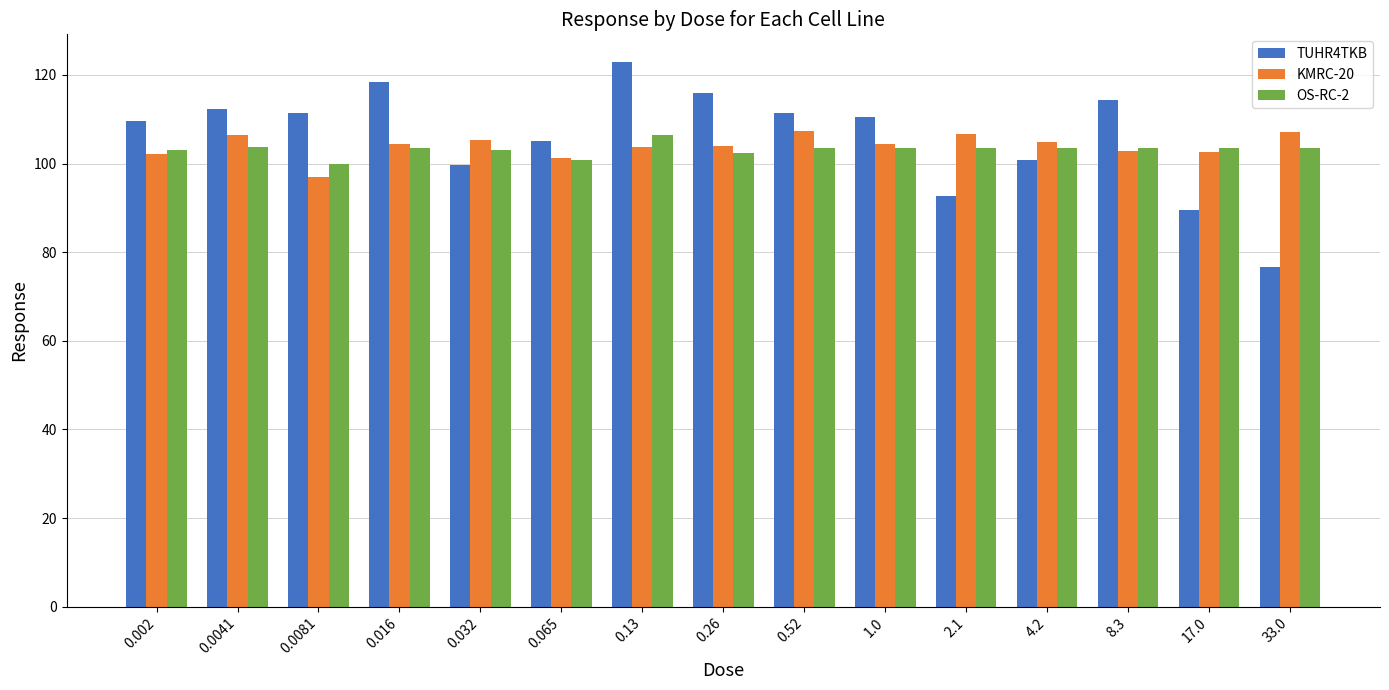

Does the chart contain any negative values?

No